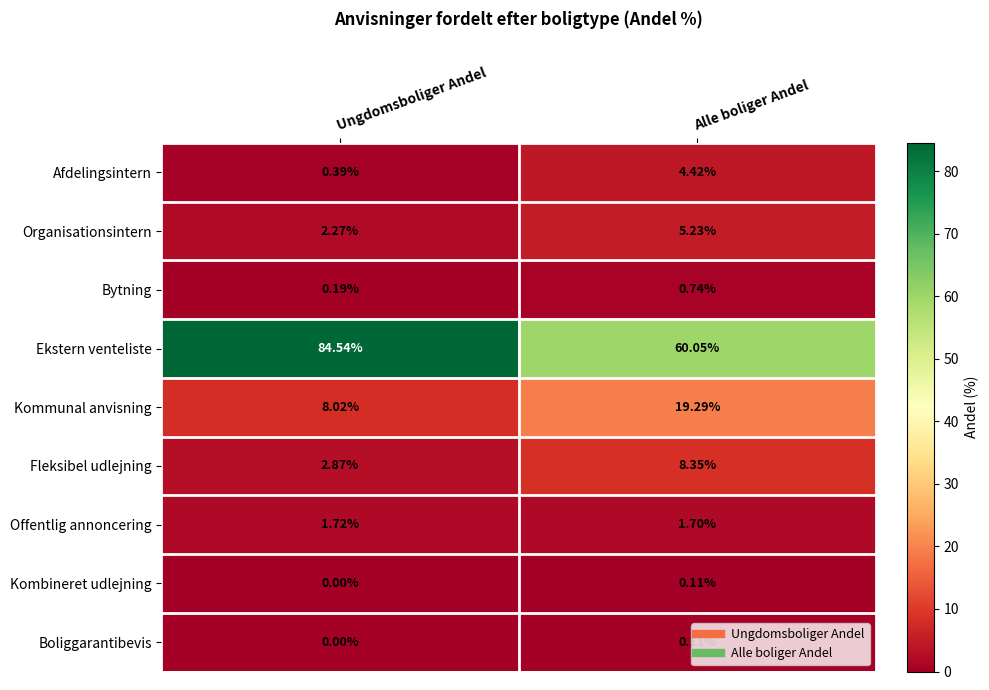

Which series has the widest spread of values?

Ekstern venteliste